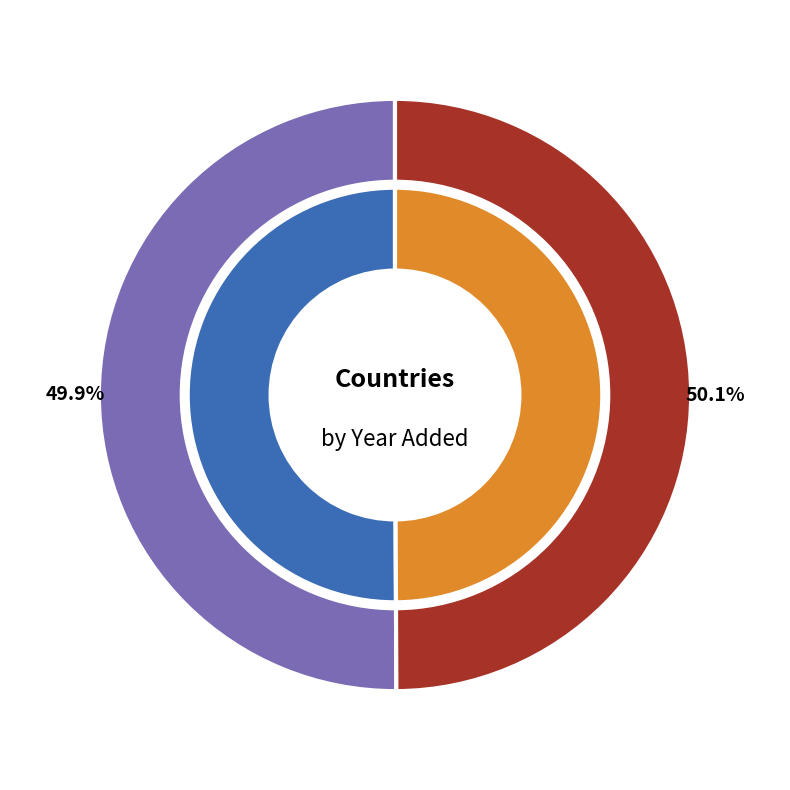

Does Argentina represent more than half of the total?

Yes